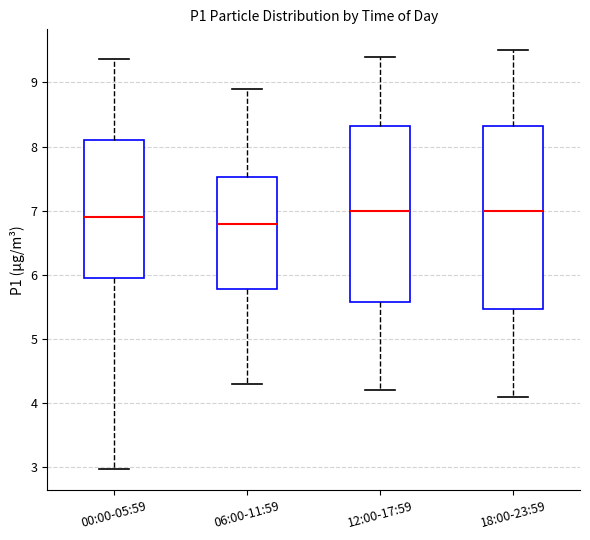

Reading left to right, read every box against the y-axis: the position of its median line, the range the box covers, and the ends of its whiskers. The values are not printed on the chart, so give them approximately, as read against the axis.

00:00-05:59: median 6.9, box 5.9 to 8.1, whiskers 3.0 to 9.4
06:00-11:59: median 6.8, box 5.8 to 7.5, whiskers 4.3 to 8.9
12:00-17:59: median 7.0, box 5.6 to 8.3, whiskers 4.2 to 9.4
18:00-23:59: median 7.0, box 5.5 to 8.3, whiskers 4.1 to 9.5